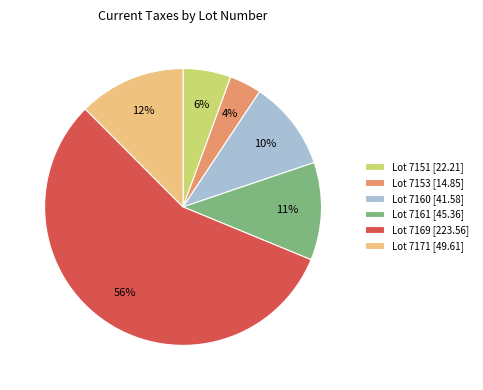

Combined, do Lot 7171 [49.61] and Lot 7151 [22.21] account for over 50%?

No